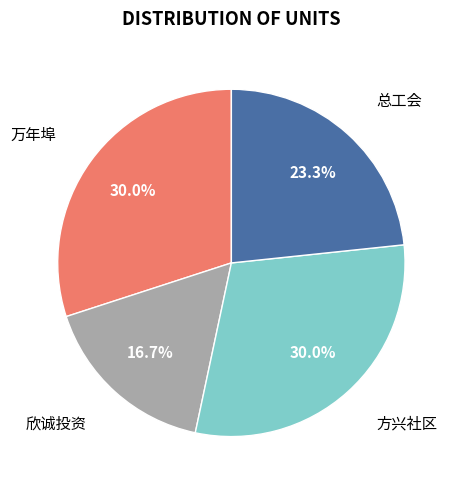

Does any single category account for the majority?

No